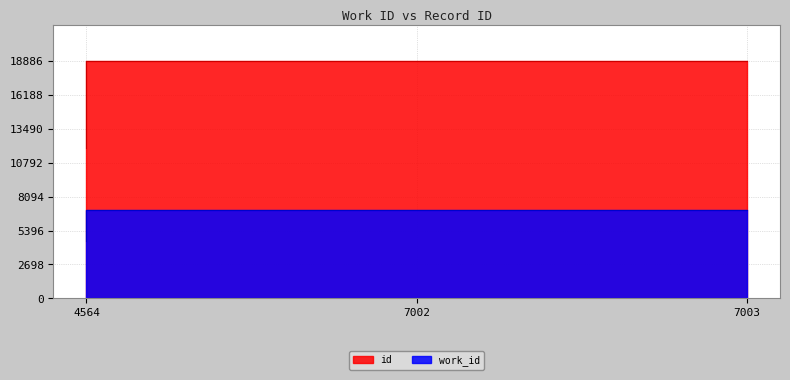

Is the value of id at 7003 greater than the value of work_id at 4564?

Yes